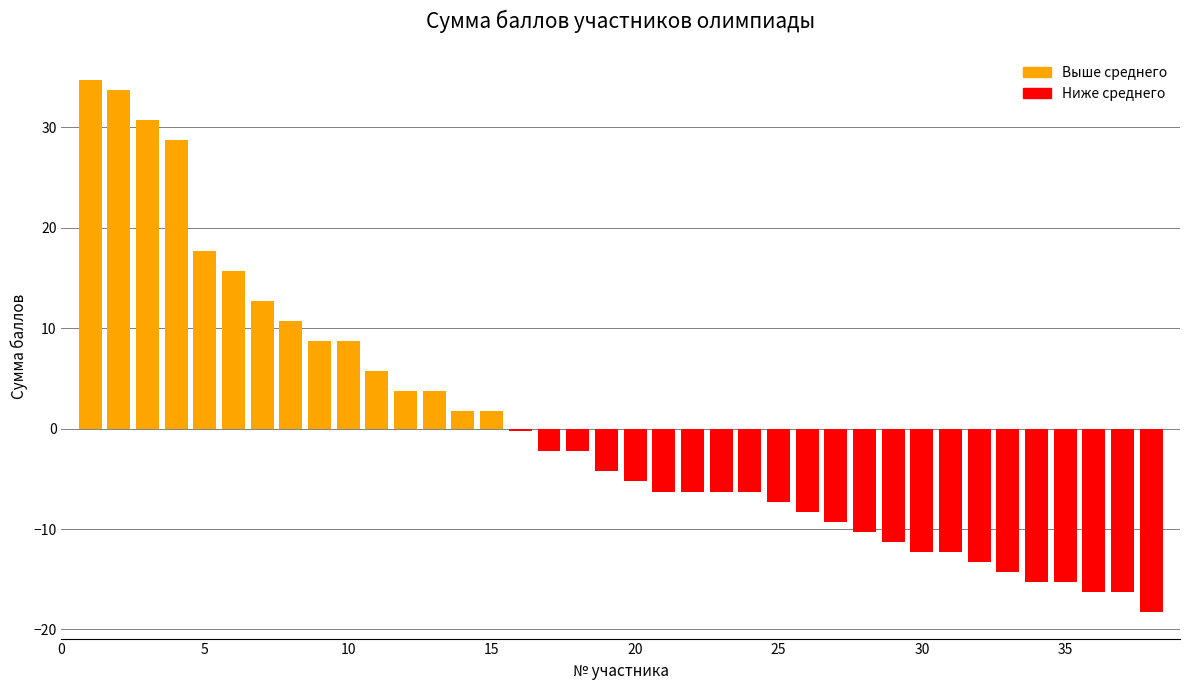

Which category has the highest value in the Класс series?

1